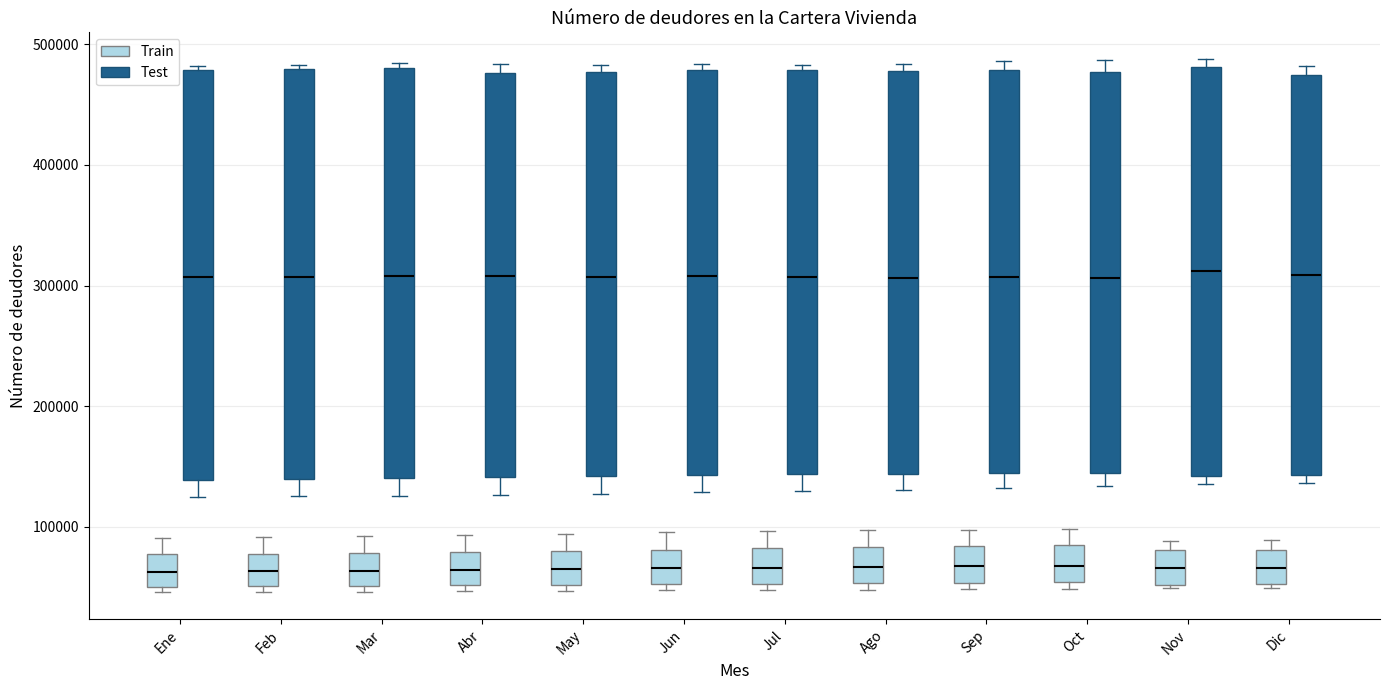

Reading left to right, transcribe this box plot: for each box, give where its median line is, the range the box spans, and where its two whiskers end, as read against the y-axis. The values are not printed on the chart, so give them approximately, as read against the axis.

Ene (Train): median 60000, box 50000 to 80000, whiskers 50000 (just below the box's lower edge) to 90000
Ene (Test): median 310000, box 140000 to 480000, whiskers 120000 to 480000 (just above the box's upper edge)
Feb (Train): median 60000, box 50000 to 80000, whiskers 50000 (just below the box's lower edge) to 90000
Feb (Test): median 310000, box 140000 to 480000, whiskers 130000 to 480000 (just above the box's upper edge)
Mar (Train): median 60000, box 50000 to 80000, whiskers 50000 (just below the box's lower edge) to 90000
Mar (Test): median 310000, box 140000 to 480000, whiskers 130000 to 480000 (just above the box's upper edge)
Abr (Train): median 60000, box 50000 to 80000, whiskers 50000 (just below the box's lower edge) to 90000
Abr (Test): median 310000, box 140000 to 480000, whiskers 130000 to 480000 (just above the box's upper edge)
May (Train): median 60000, box 50000 to 80000, whiskers 50000 (just below the box's lower edge) to 90000
May (Test): median 310000, box 140000 to 480000, whiskers 130000 to 480000 (just above the box's upper edge)
Jun (Train): median 70000, box 50000 to 80000, whiskers 50000 (just below the box's lower edge) to 100000
Jun (Test): median 310000, box 140000 to 480000, whiskers 130000 to 480000 (just above the box's upper edge)
Jul (Train): median 70000, box 50000 to 80000, whiskers 50000 (just below the box's lower edge) to 100000
Jul (Test): median 310000, box 140000 to 480000, whiskers 130000 to 480000 (just above the box's upper edge)
Ago (Train): median 70000, box 50000 to 80000, whiskers 50000 (just below the box's lower edge) to 100000
Ago (Test): median 310000, box 140000 to 480000, whiskers 130000 to 480000 (just above the box's upper edge)
Sep (Train): median 70000, box 50000 to 80000, whiskers 50000 (just below the box's lower edge) to 100000
Sep (Test): median 310000, box 140000 to 480000, whiskers 130000 to 490000
Oct (Train): median 70000, box 50000 to 80000, whiskers 50000 (just below the box's lower edge) to 100000
Oct (Test): median 310000, box 140000 to 480000, whiskers 130000 to 490000
Nov (Train): median 70000, box 50000 to 80000, whiskers 50000 (just below the box's lower edge) to 90000
Nov (Test): median 310000, box 140000 to 480000, whiskers 140000 (just below the box's lower edge) to 490000
Dic (Train): median 70000, box 50000 to 80000, whiskers 50000 (just below the box's lower edge) to 90000
Dic (Test): median 310000, box 140000 to 470000, whiskers 140000 (just below the box's lower edge) to 480000